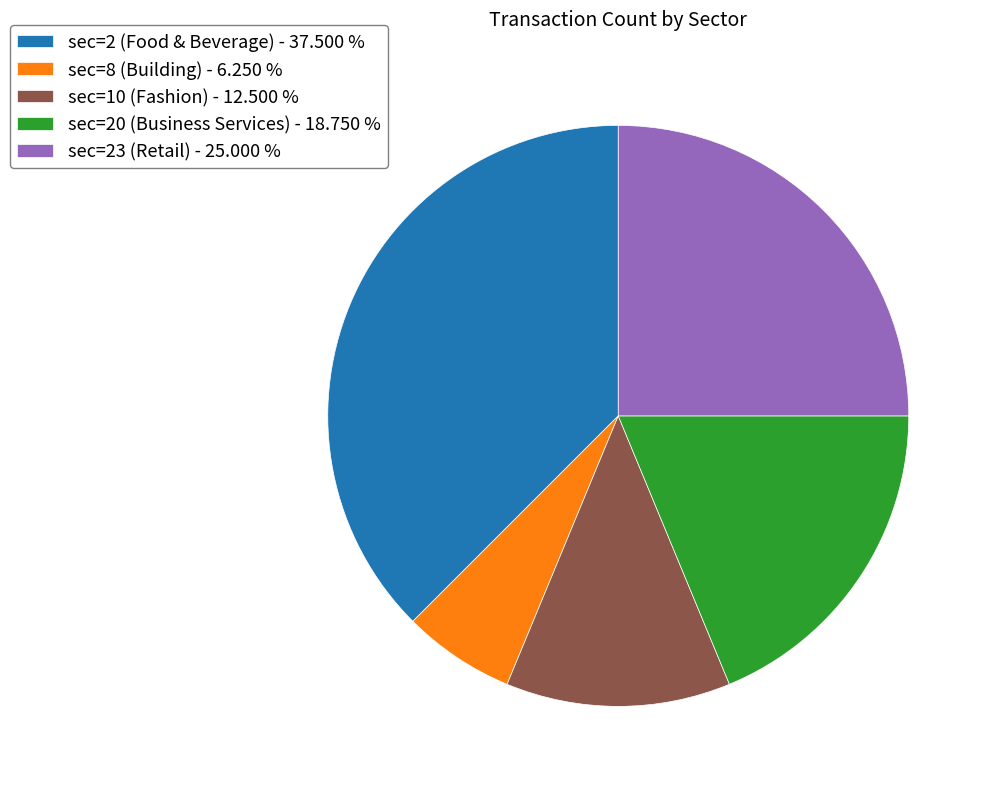

Approximately how many times larger is the value at sec=10 (Fashion) compared to sec=2 (Food & Beverage)?

0.3